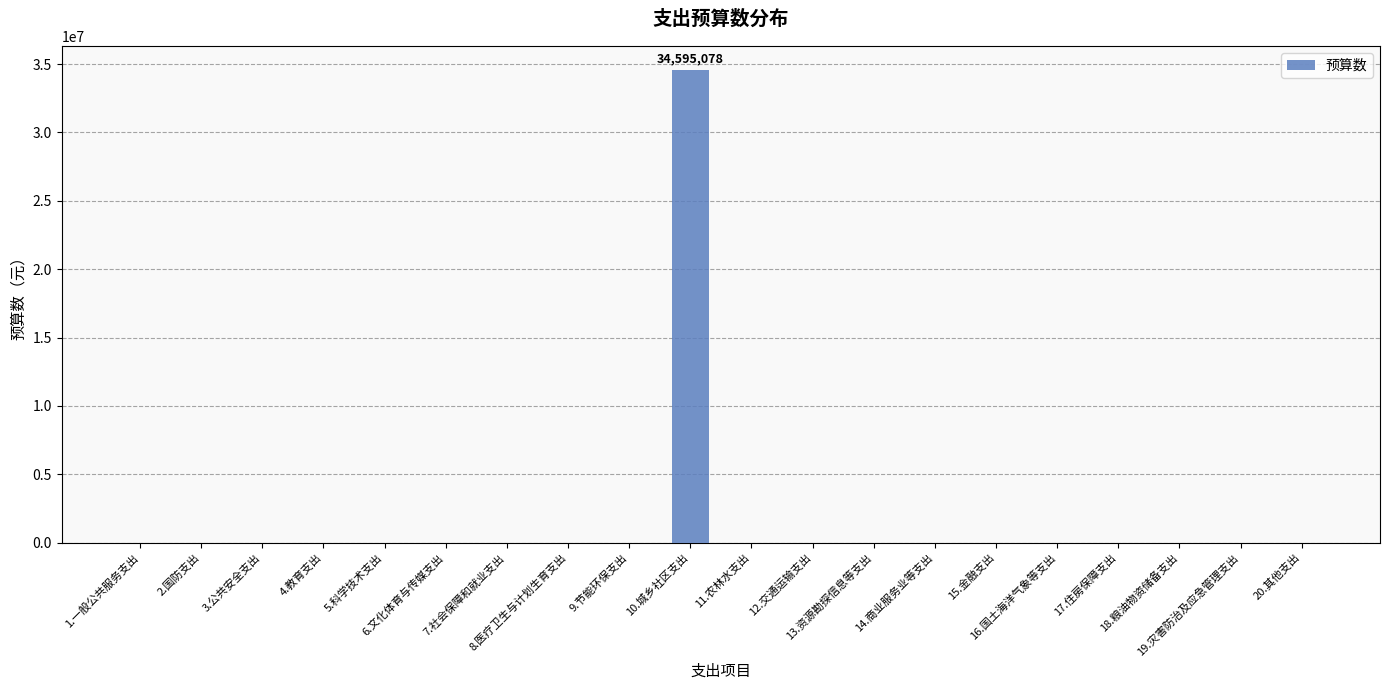

Is it true that the value at 13.资源勘探信息等支出 is 15790221?

False